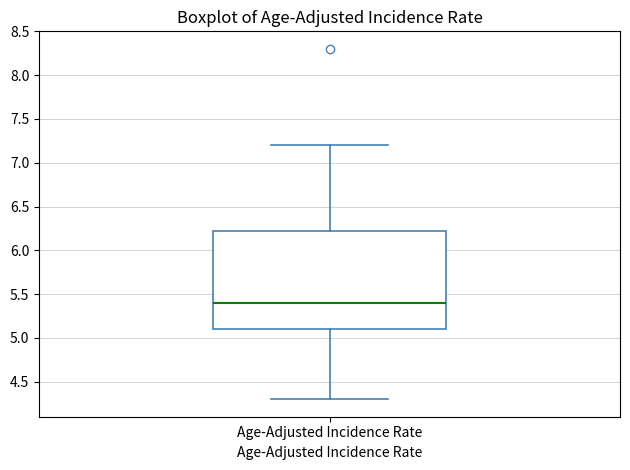

Transcribe this box plot: give where the median line is, the range the box spans, and where the two whiskers end, as read against the y-axis. The values are not printed on the chart, so give them approximately, as read against the axis.

median 5.40, box 5.10 to 6.25, whiskers 4.30 to 7.20